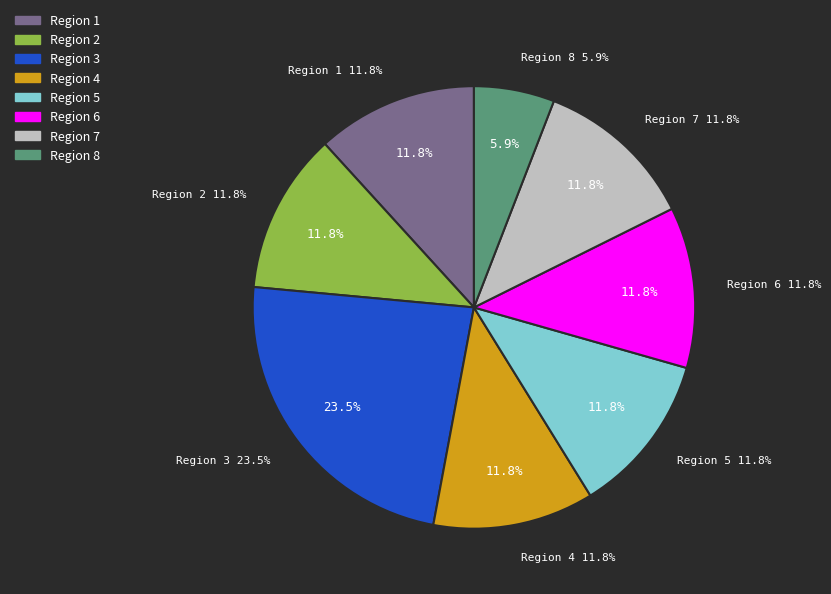

To the nearest percent, what is the average slice percentage?

12%